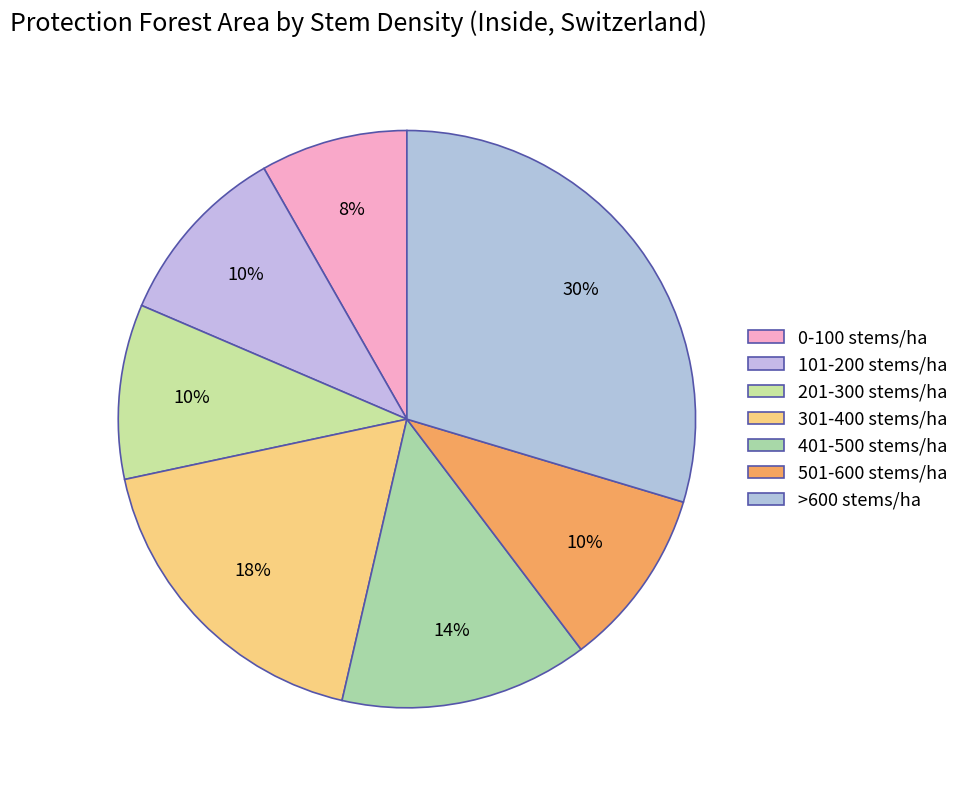

To the nearest percent, what is the combined percentage of 401-500 stems/ha and 101-200 stems/ha?

24%